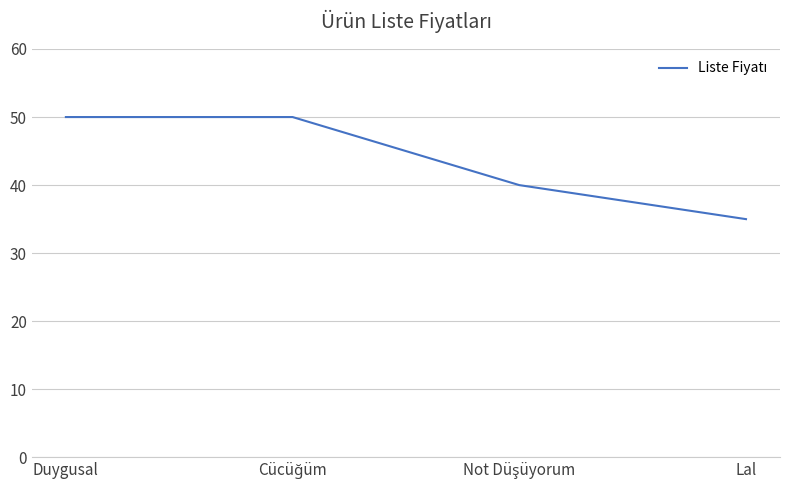

Does the chart display data point markers on the line(s)?

No